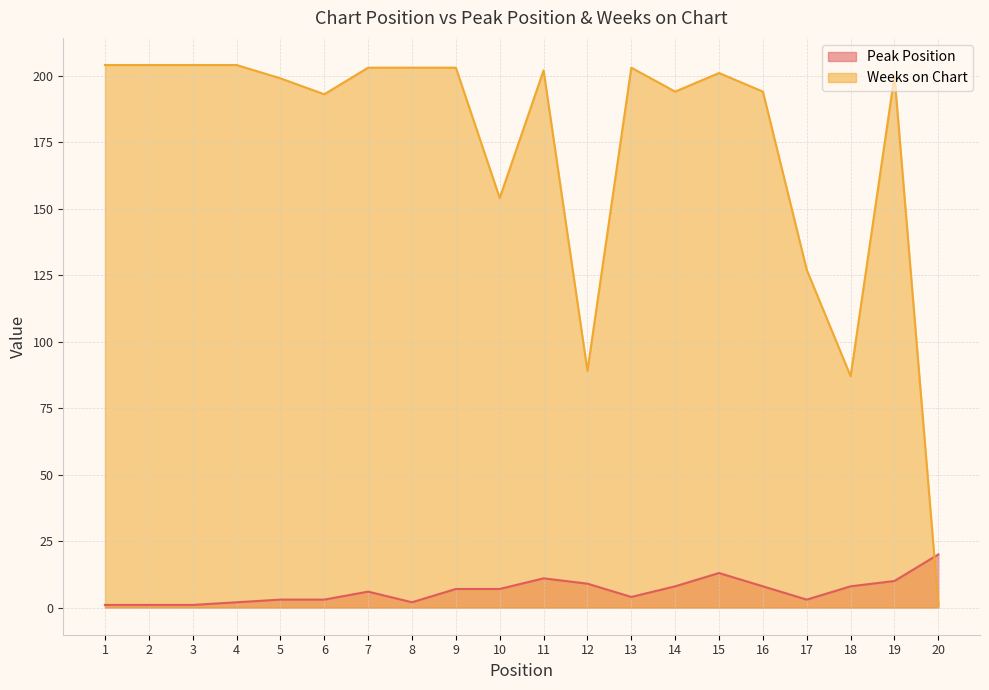

How many data points in Peak Position are less than 7?

10